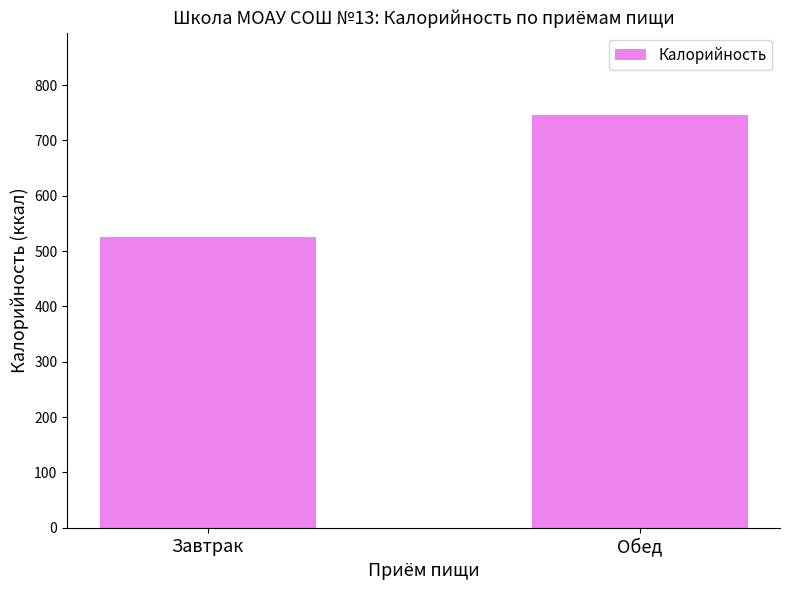

What is the sum of the values at Завтрак and Обед?

1270.5